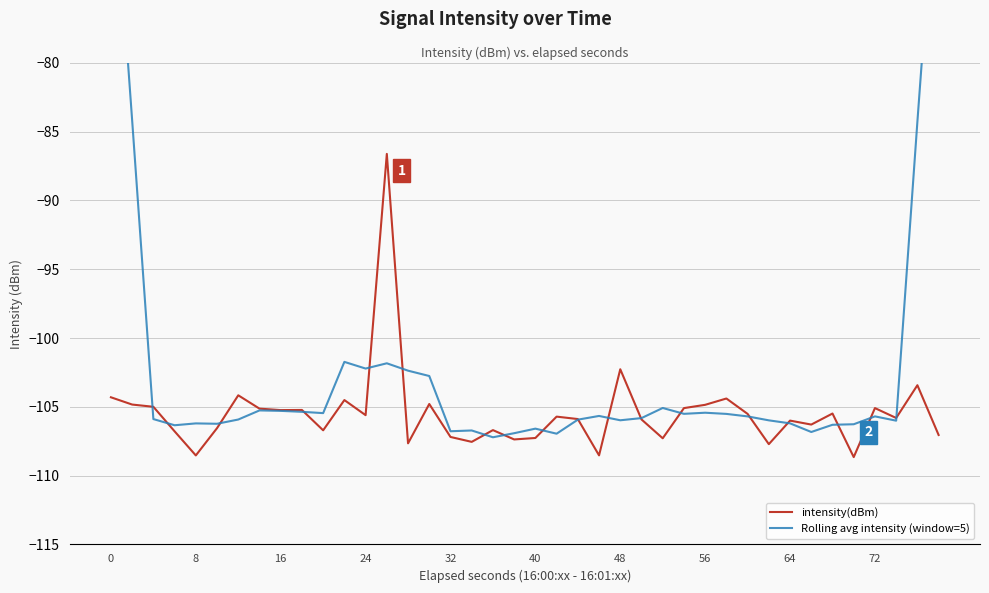

Does the chart display data point markers on the line(s)?

No